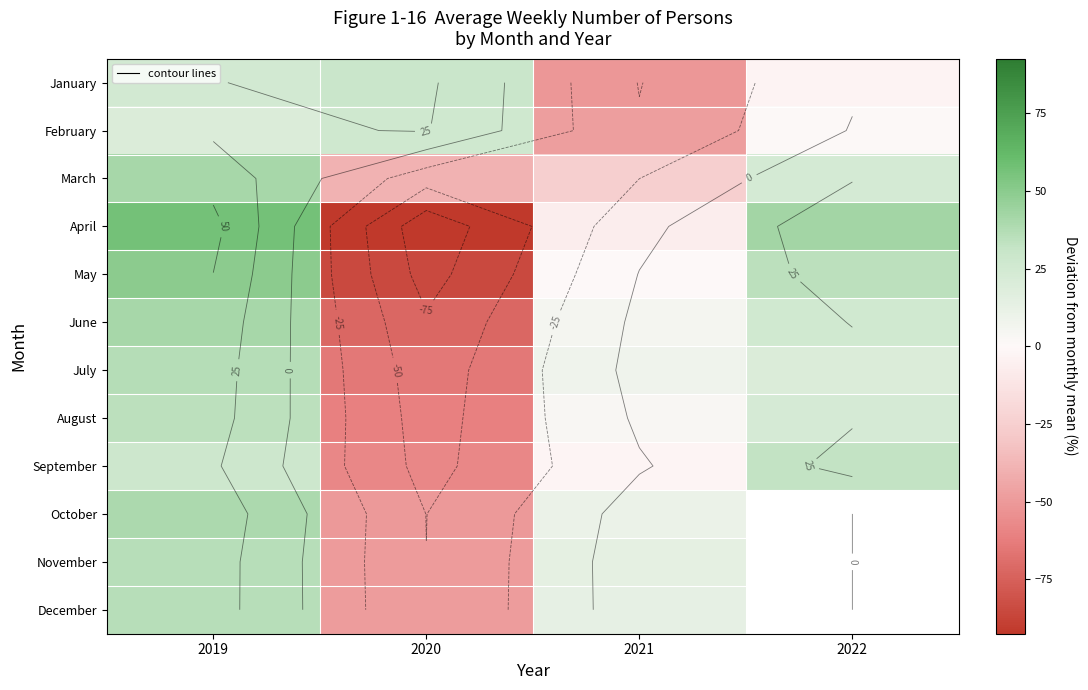

The August series shows 5.5 at 2021. True or false?

False